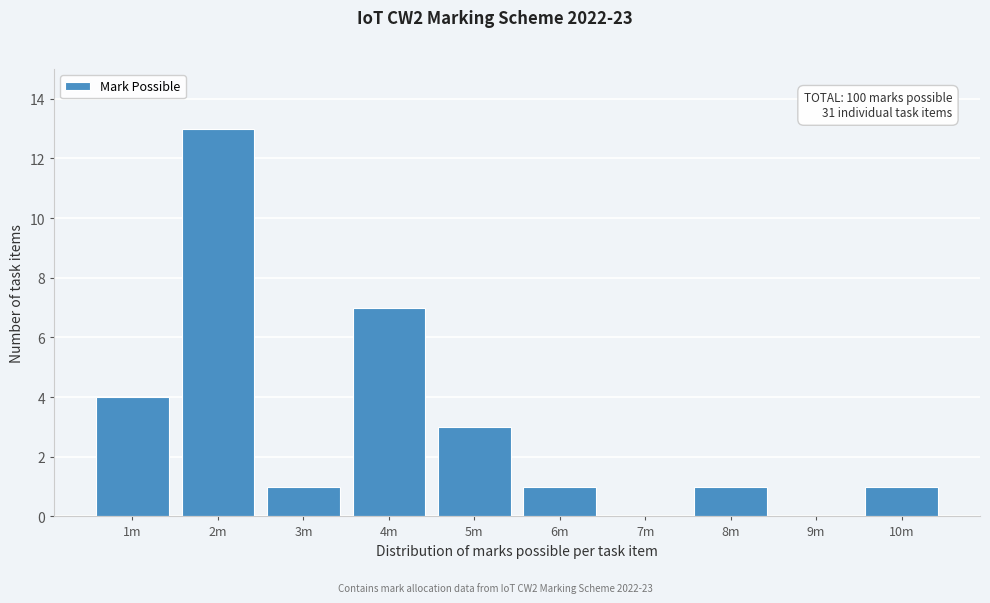

Reading left to right, transcribe all the data shown in this chart.

1m=4	2m=13	3m=1	4m=7	5m=3	6m=1	7m=0	8m=1	9m=0	10m=1